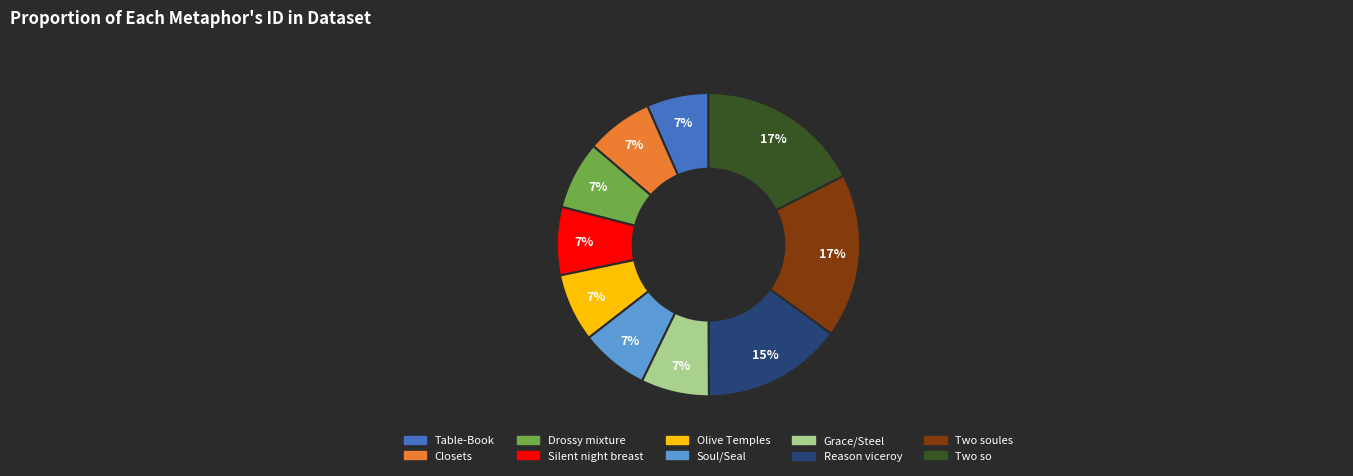

How many segments does this pie chart have?

10